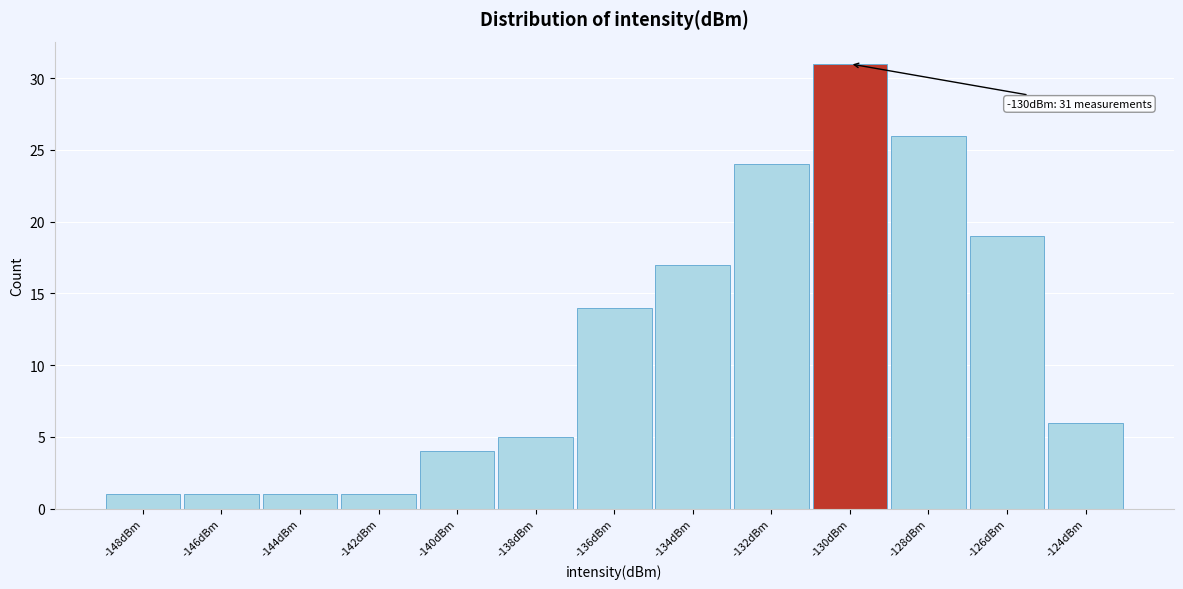

Reading left to right, extract all data points from this chart.

1	1	1	1	4	5	14	17	24	31	26	19	6